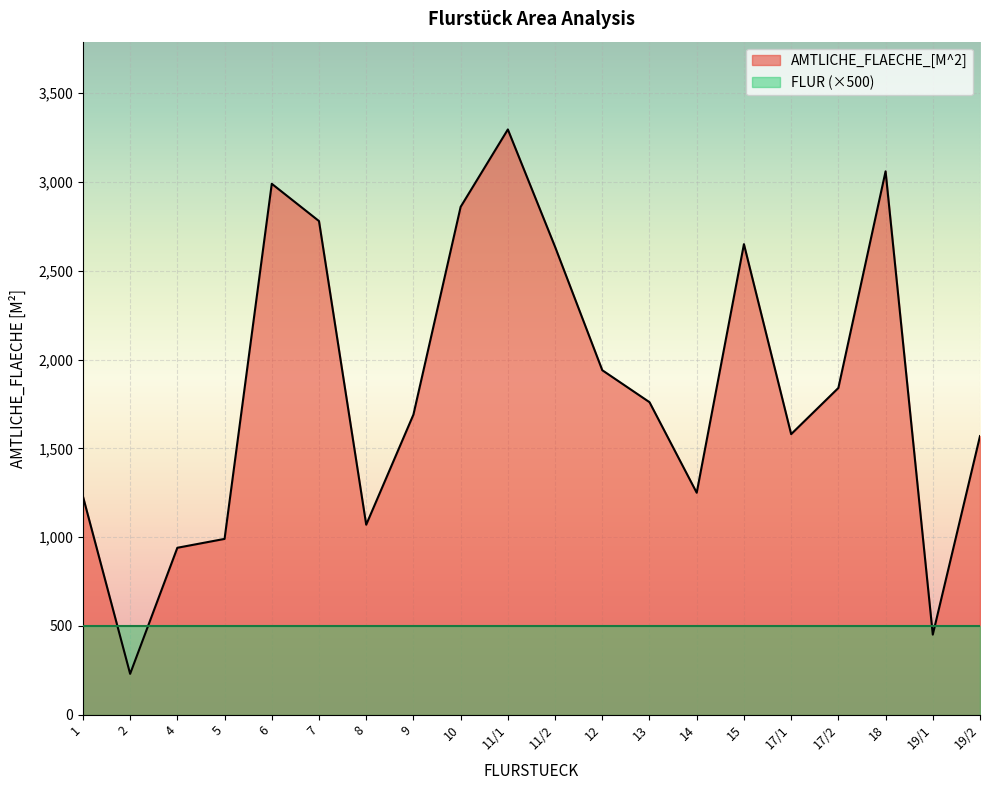

Approximately how many times larger is the value at 15 compared to 8?

2.5